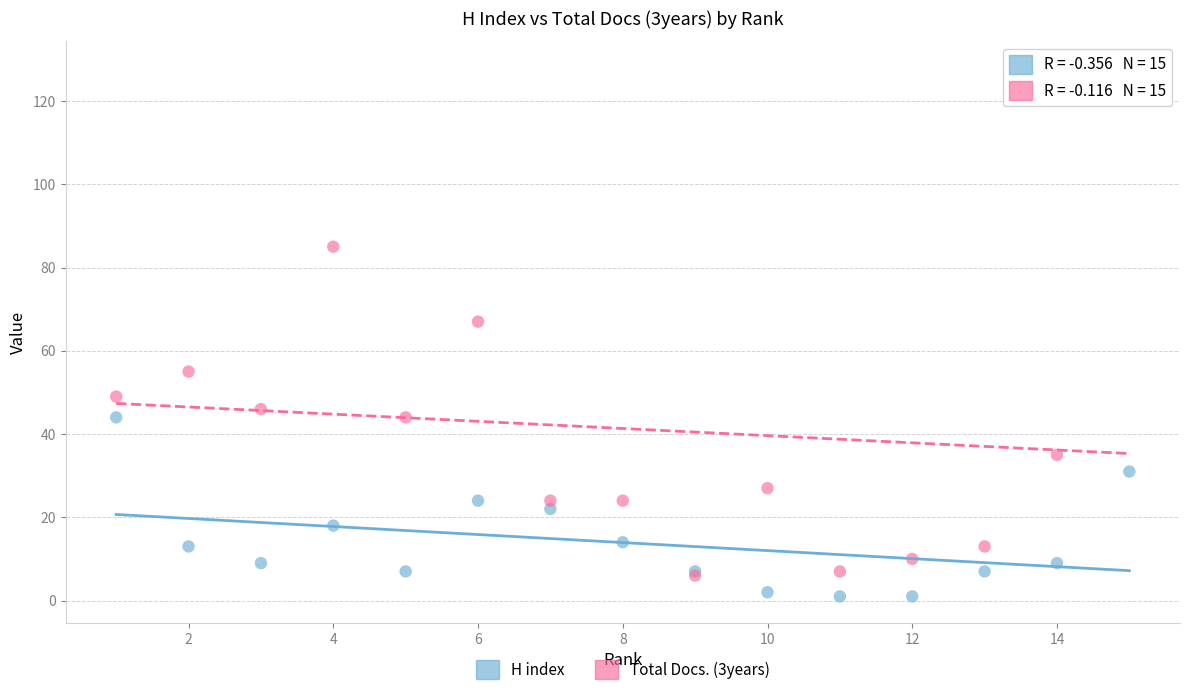

Across all series, what Y value is closest to 64?

67